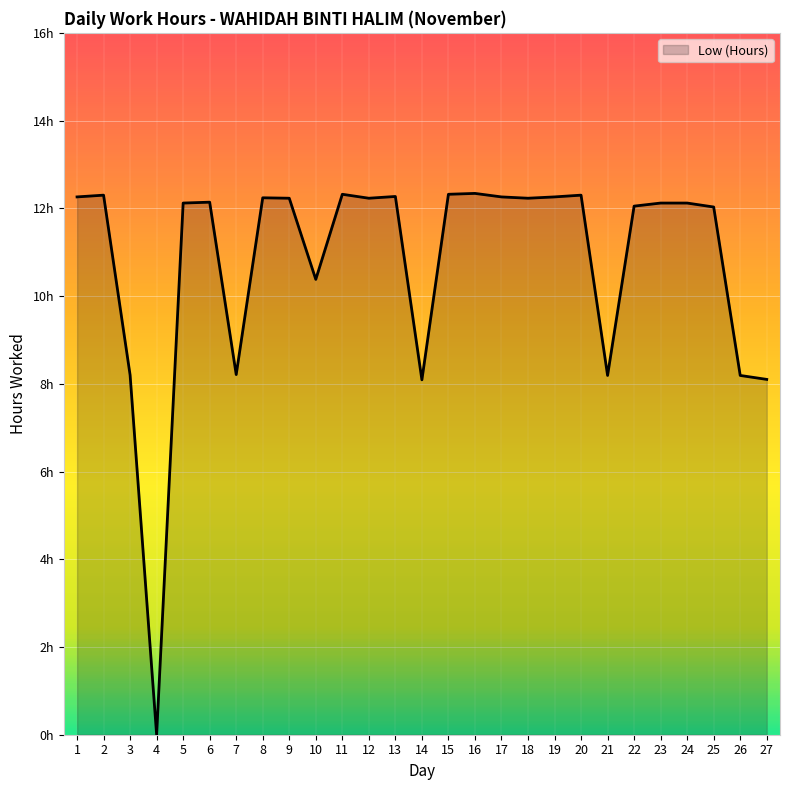

The value at 26 is 8.2. True or false?

True